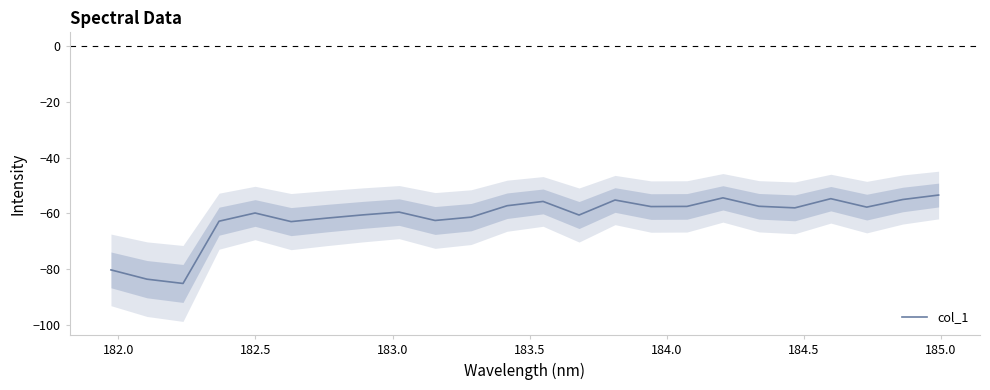

How many values are below -58?

13